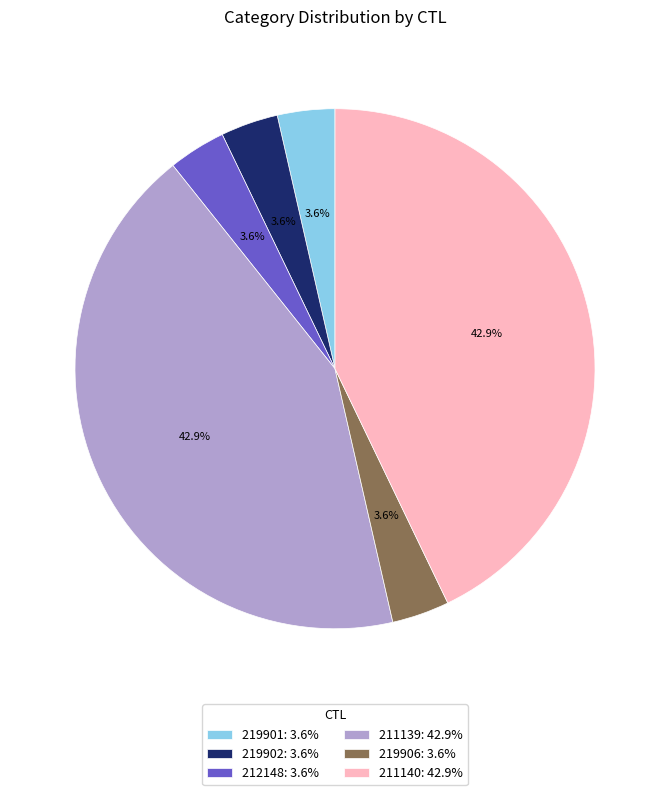

Is there any slice that represents more than half of the pie?

No